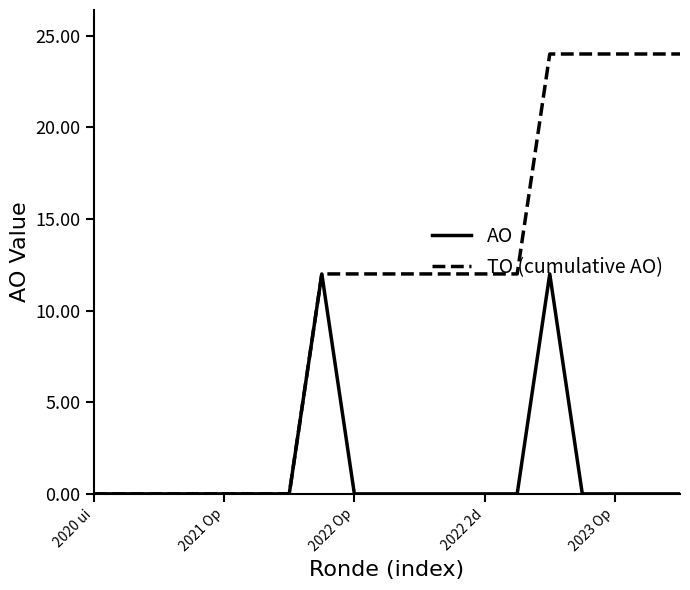

List the series in order of their overall mean, lowest first.

AO, TO (cumulative AO)